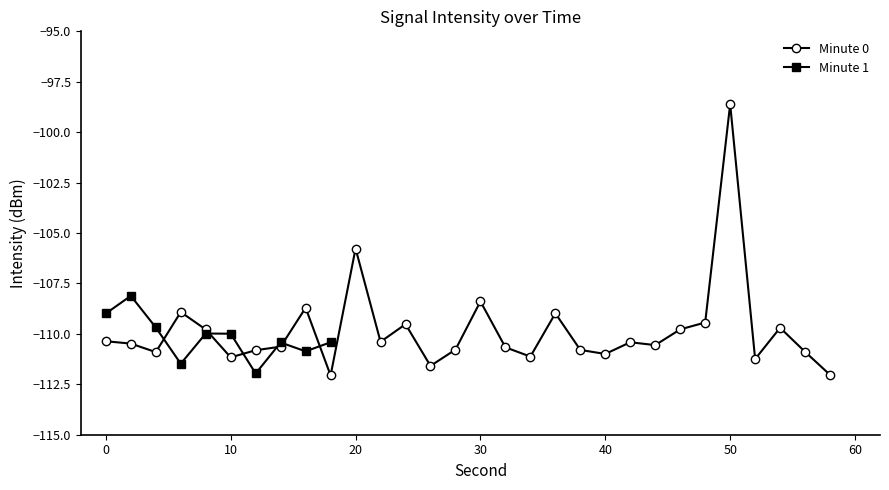

Count the number of categories in the chart.

30